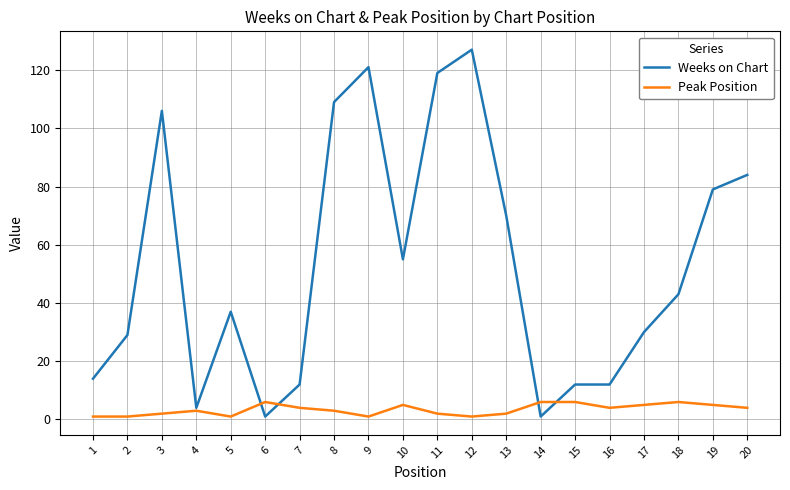

Does the chart display data point markers on the line(s)?

No